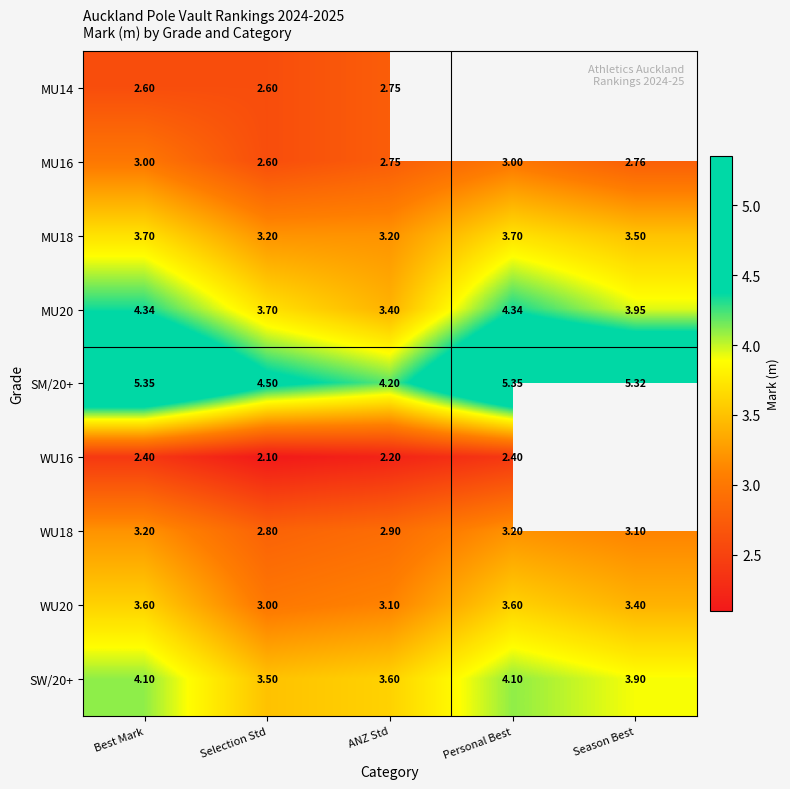

Where is MU16 nearest to the value 2?

Selection Std